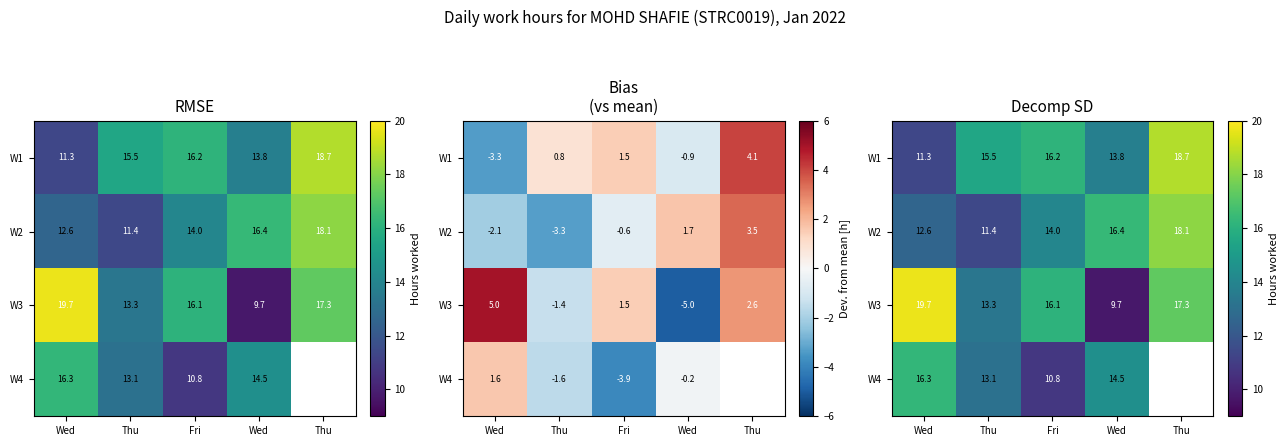

List the series in order of their peak value, lowest first.

W4, W2, W1, W3